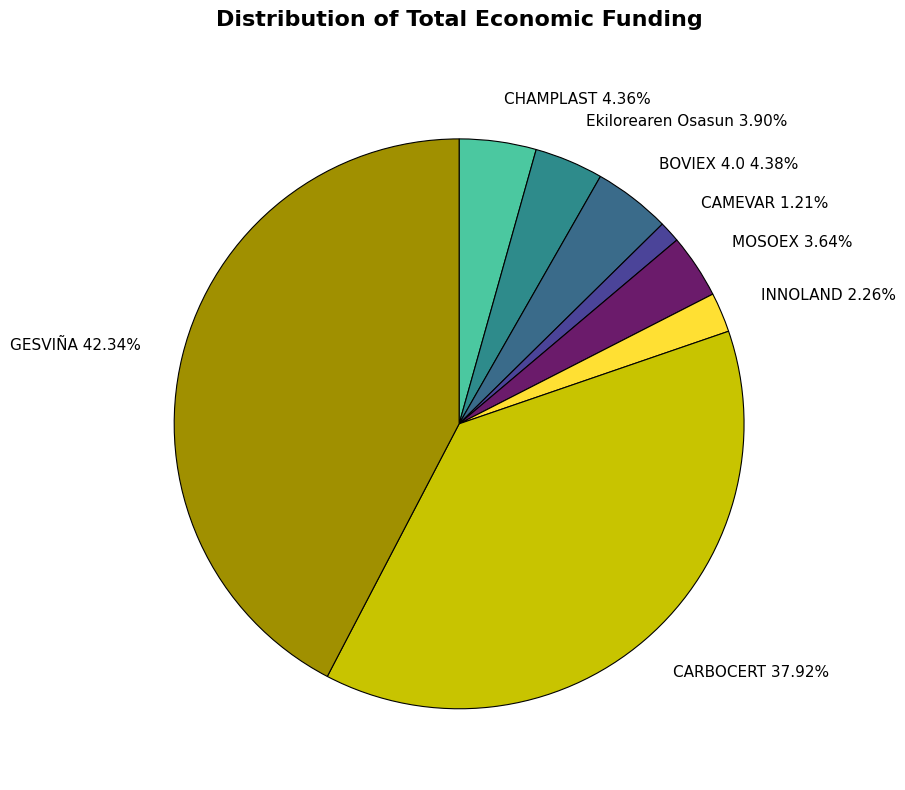

To the nearest percent, what is the combined percentage of GESVIÑA and Ekilorearen Osasun?

46%